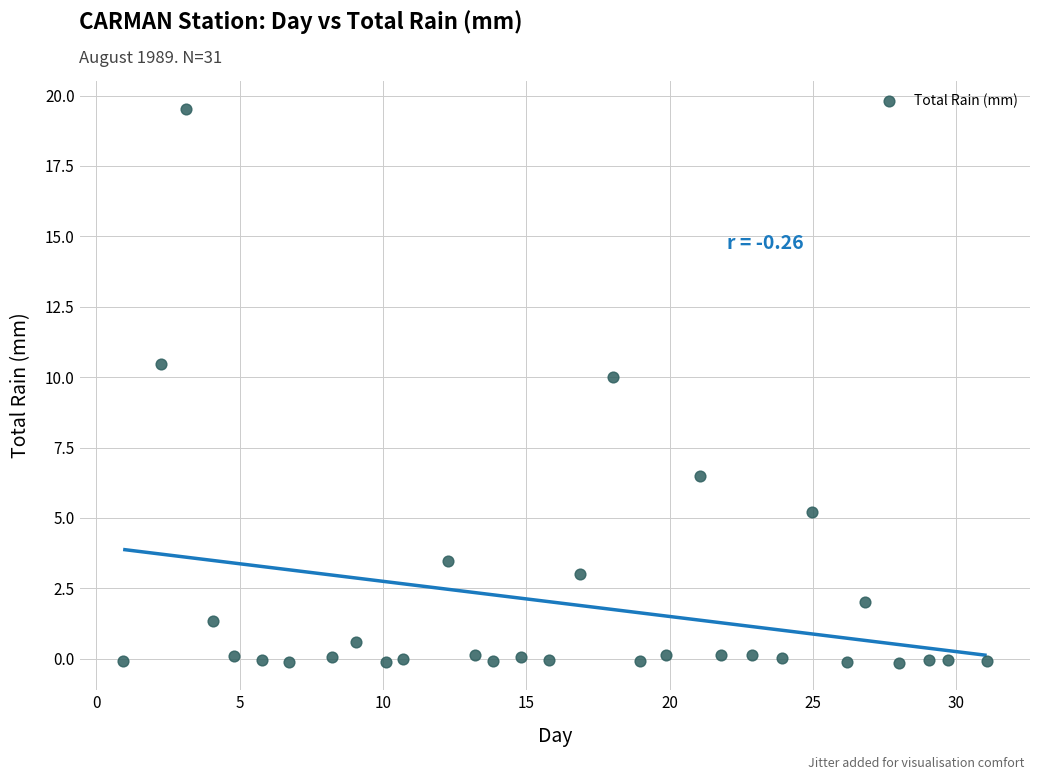

What Y value in the scatter plot is closest to 9?

10.0